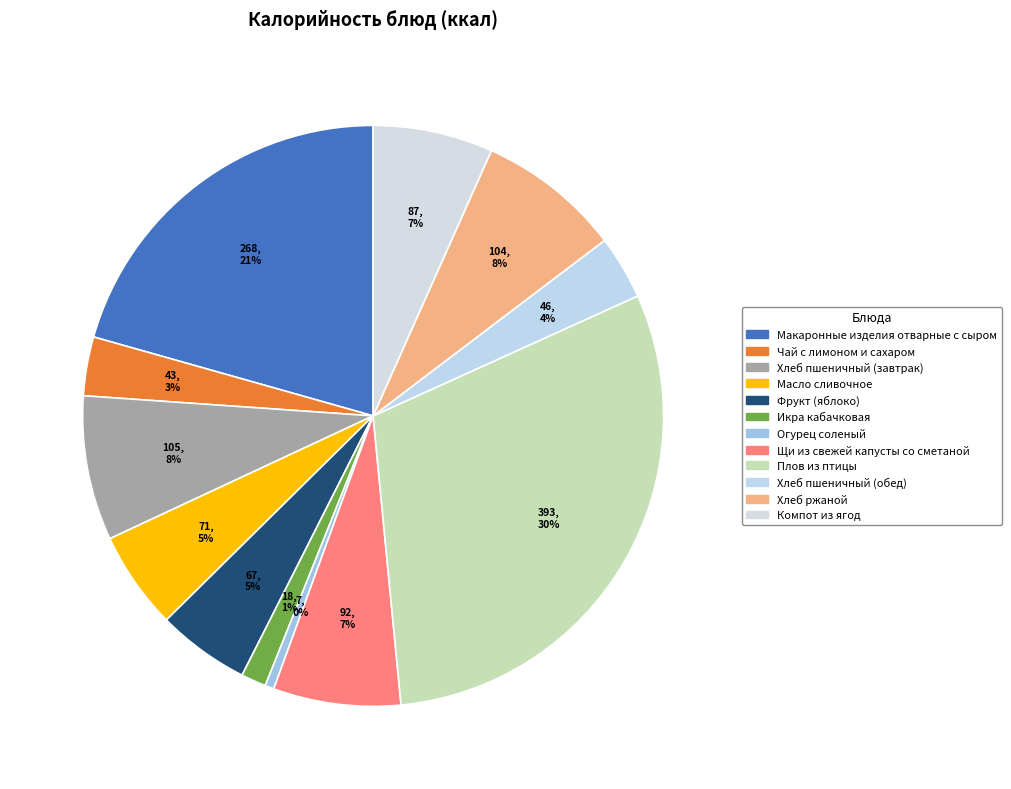

How many slices are in this pie chart?

12